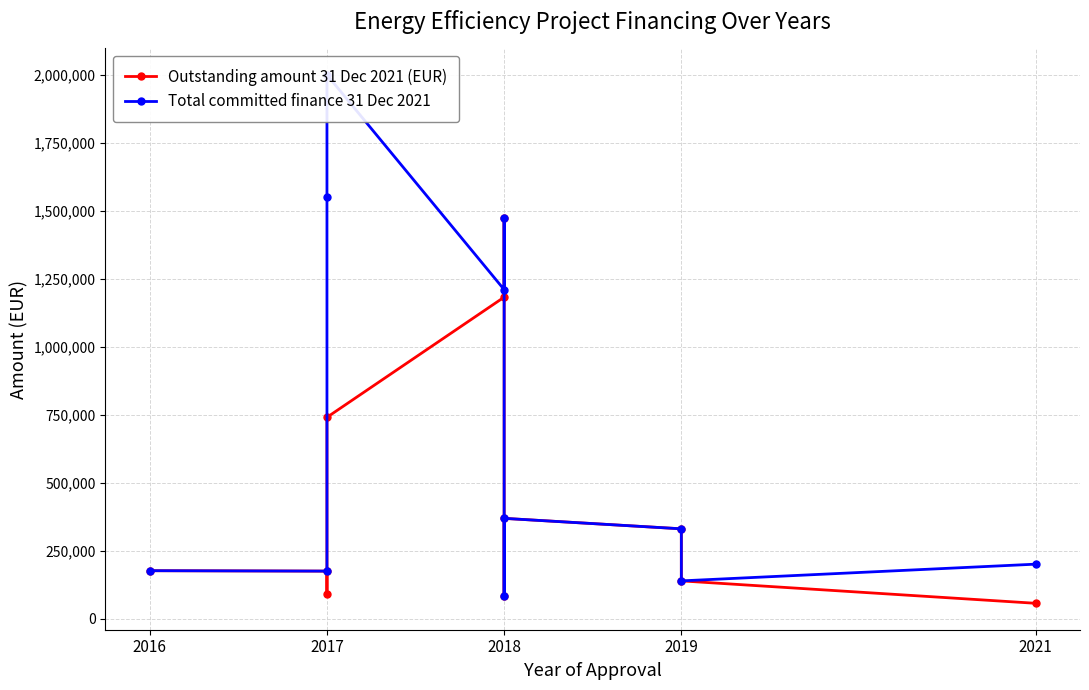

Which series changed the most between 2016 and 2017?

Total committed finance 31 Dec 2021